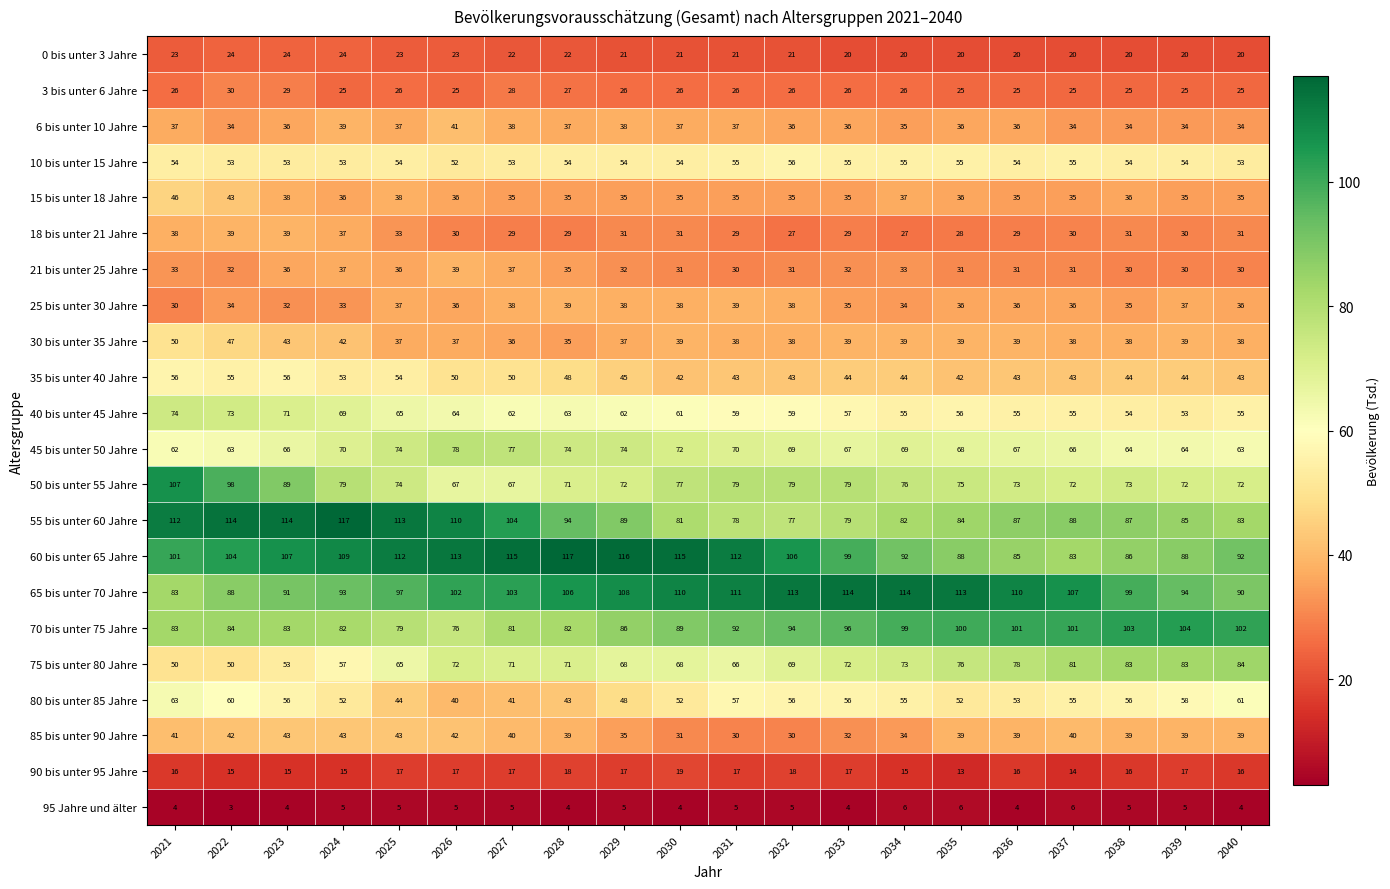

True or false: 80 bis unter 85 Jahre has a value of 58 at 2039.

True